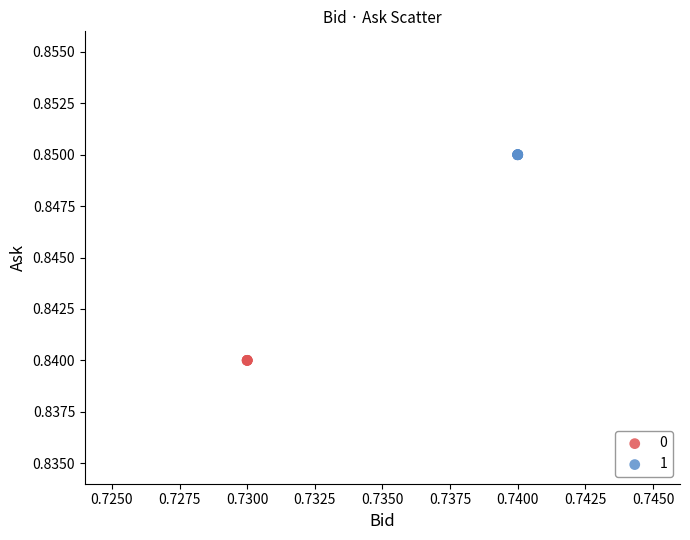

What are all the series names shown in the legend?

0, 1